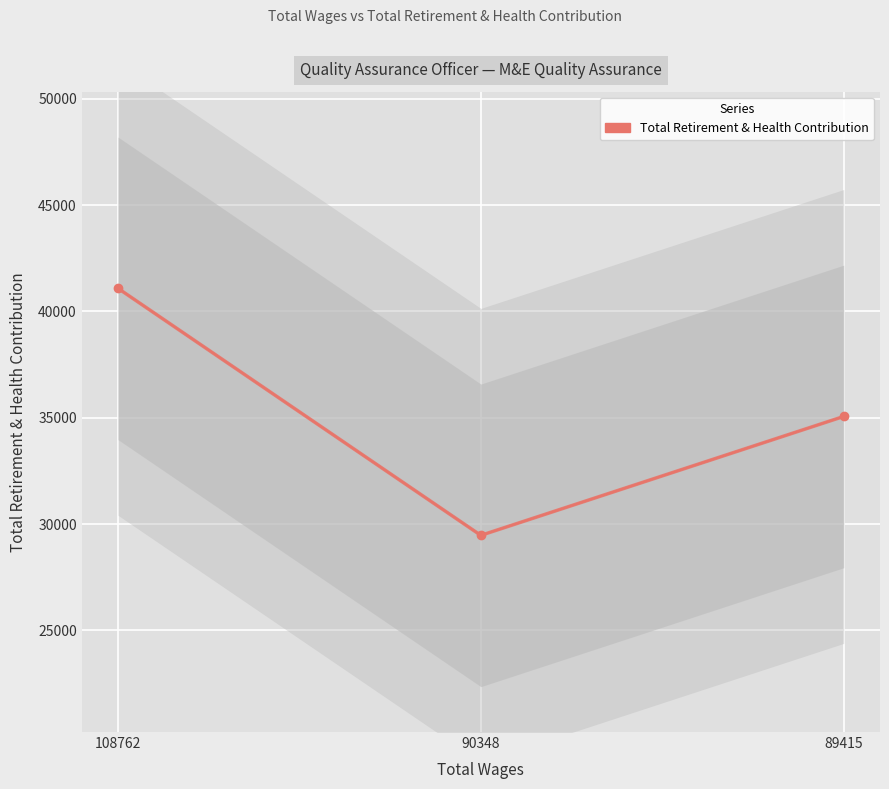

Which category has the highest value across all series?

108762